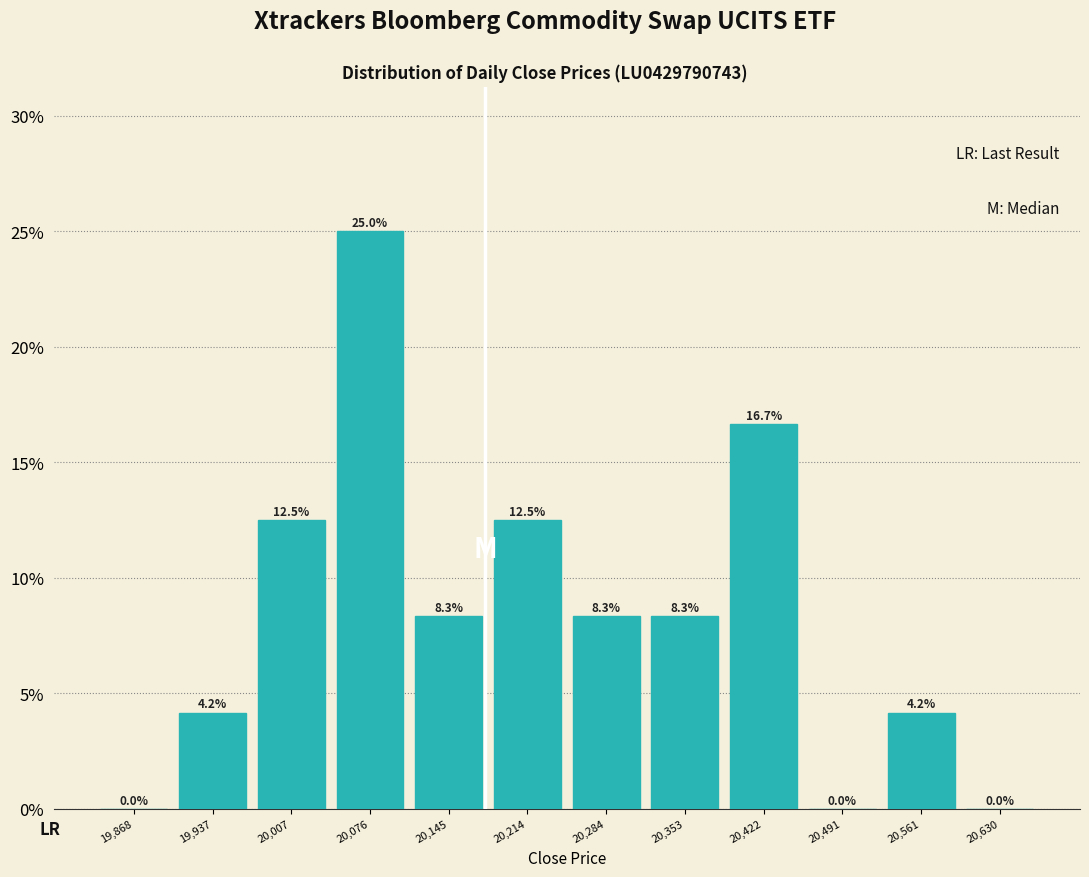

Reading left to right, list every bar in this chart as the range it spans on the x-axis followed by its height. The bar edges are not printed on the chart, so give them approximately, as read against the axis.

19830 to 19900: 0.0
19900 to 19970: 4.2
19970 to 20040: 12.5
20040 to 20110: 25.0
20110 to 20180: 8.3
20180 to 20250: 12.5
20250 to 20320: 8.3
20320 to 20390: 8.3
20390 to 20460: 16.7
20460 to 20530: 0.0
20530 to 20600: 4.2
20600 to 20670: 0.0